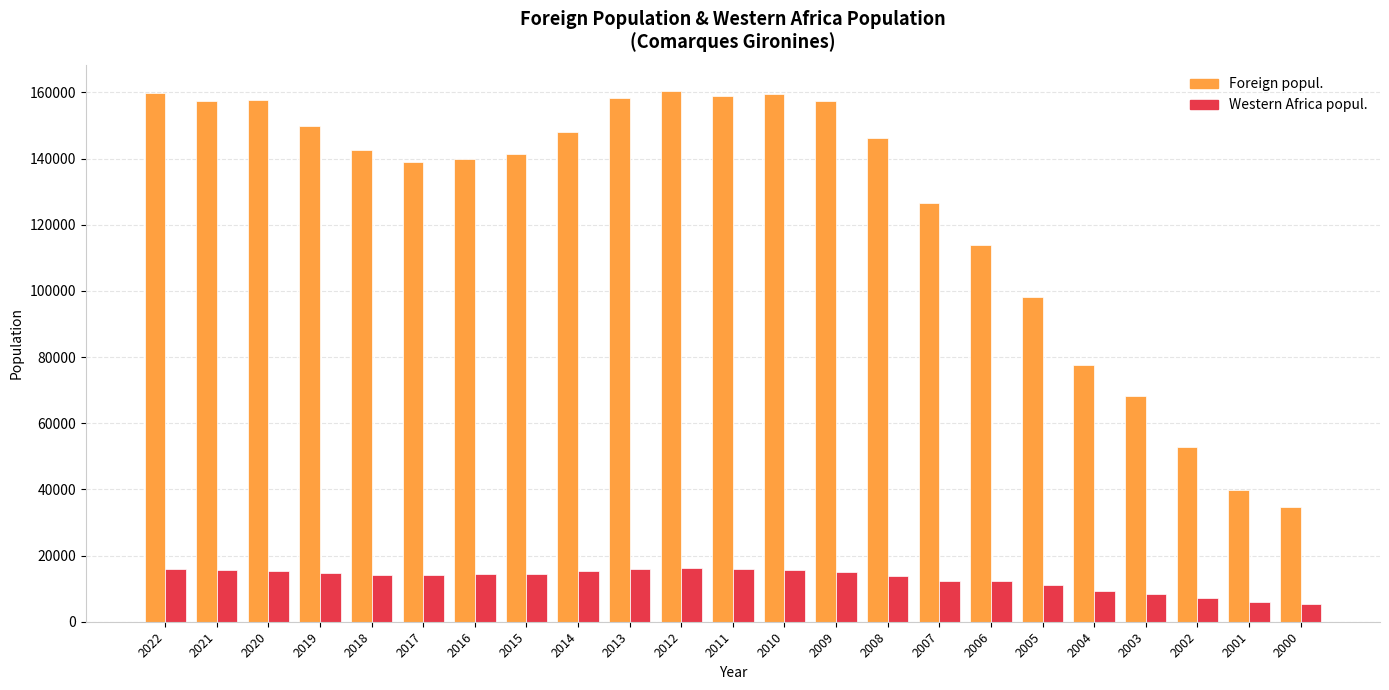

How many categories are shown in the chart?

23